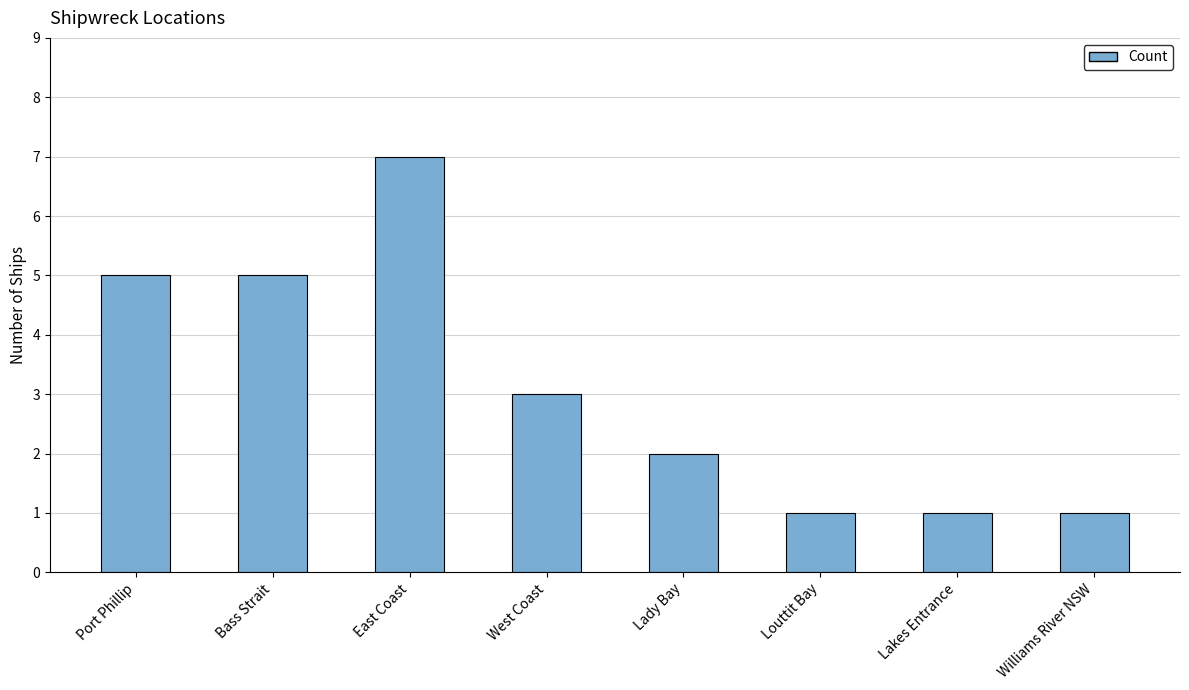

Reading right to left, list all the values displayed in this chart.

Williams River NSW=1	Lakes Entrance=1	Louttit Bay=1	Lady Bay=2	West Coast=3	East Coast=7	Bass Strait=5	Port Phillip=5